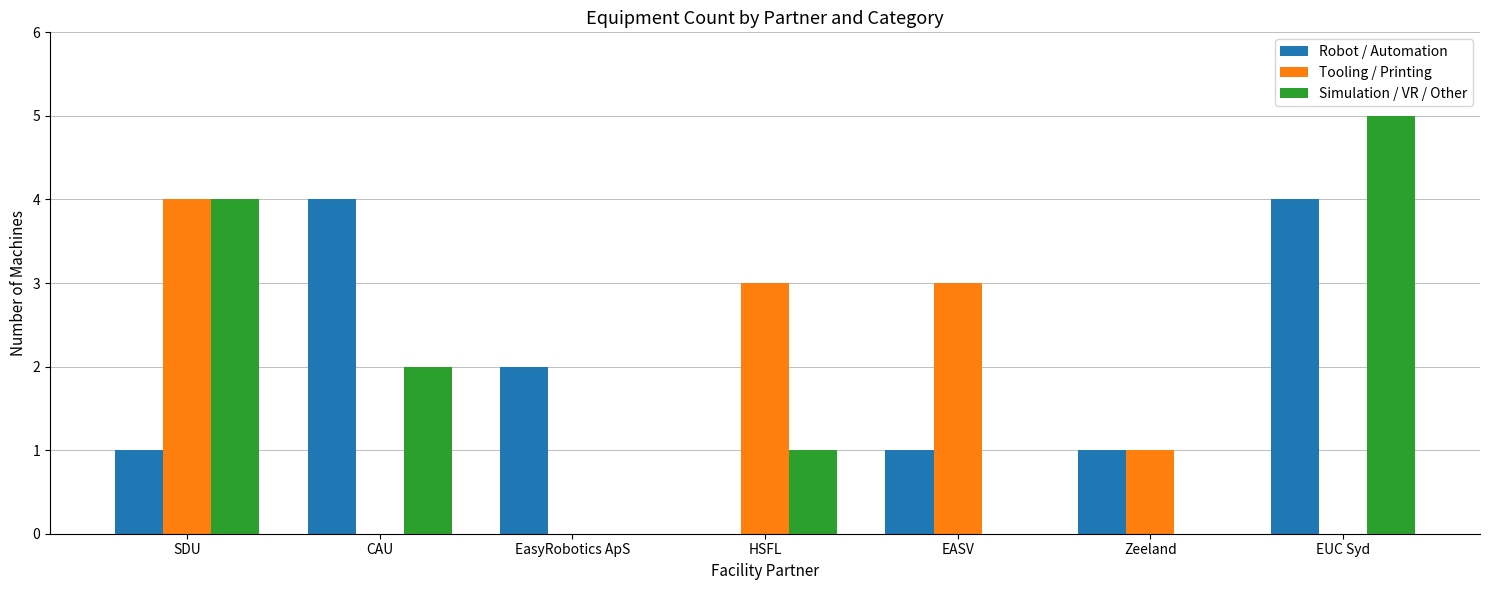

Which series has the widest spread of values?

Simulation / VR / Other